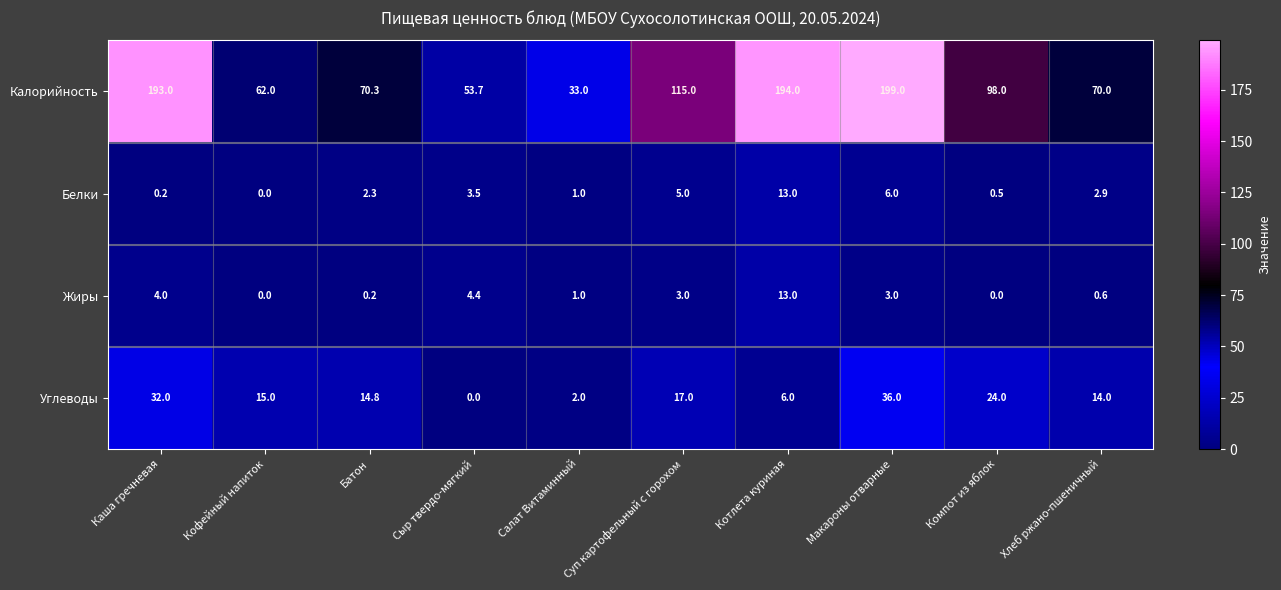

At which category is the sum across all series the highest?

Макароны отварные